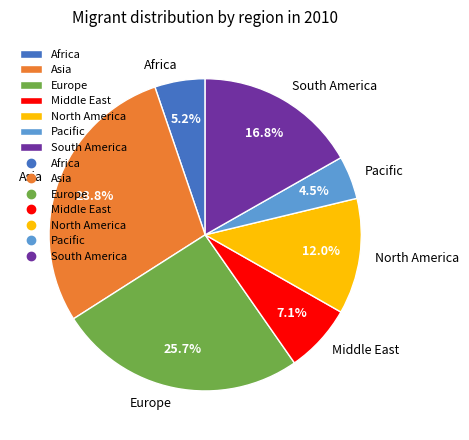

Does Middle East account for over 50% of the chart?

No